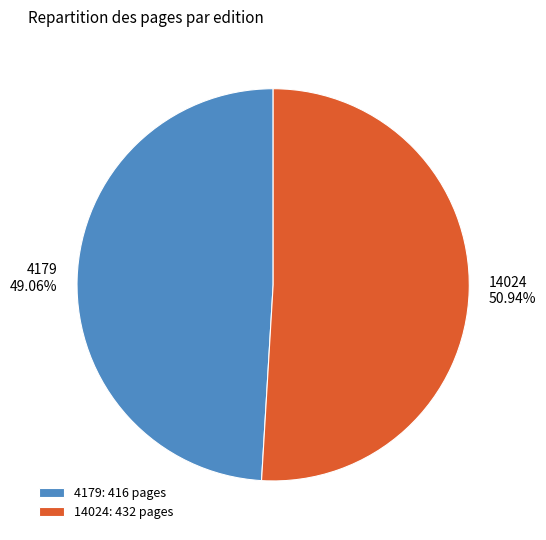

Which slice represents more than half of the pie?

14024